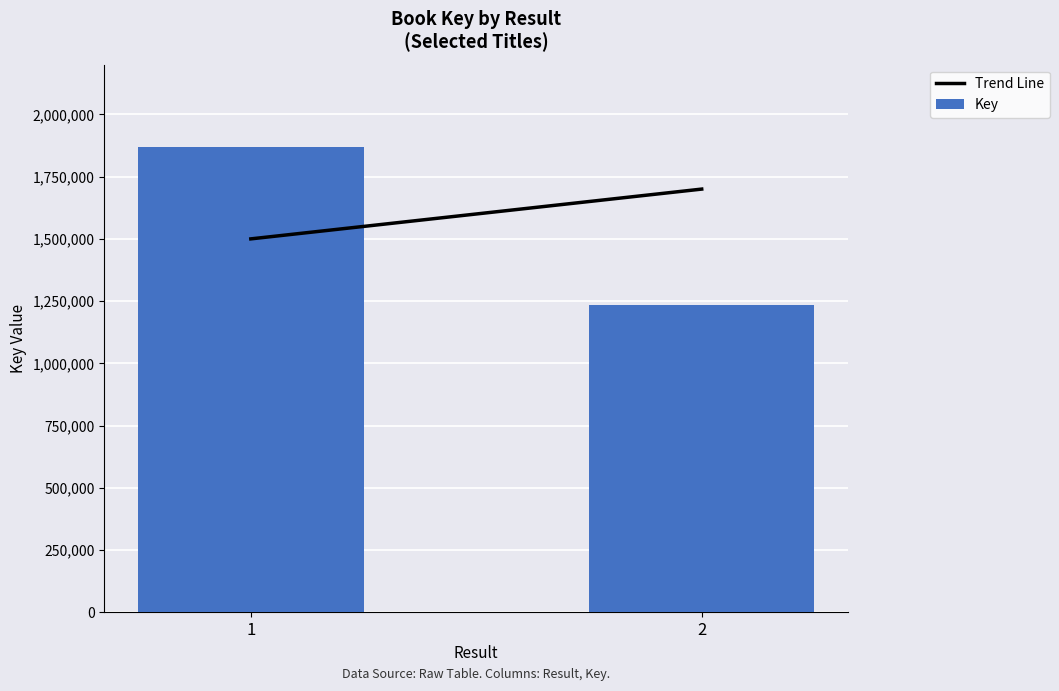

List the labels in order of value, smallest first.

2, 1